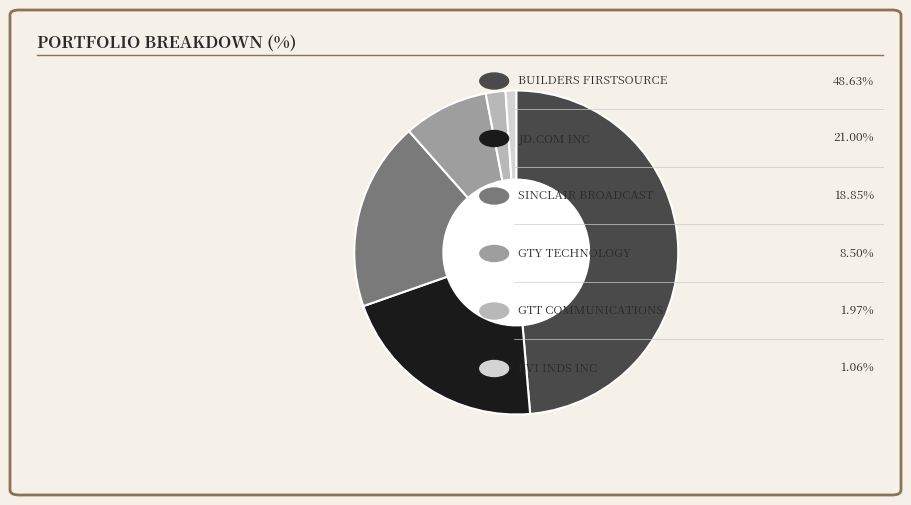

Is there a majority slice in this chart?

No